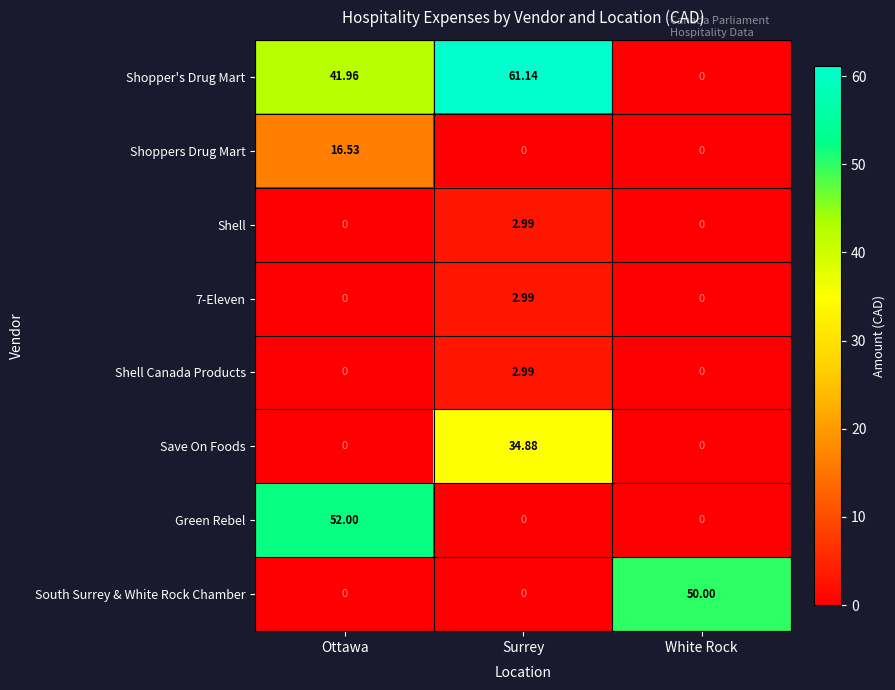

At how many categories does at least one series exceed 43?

3